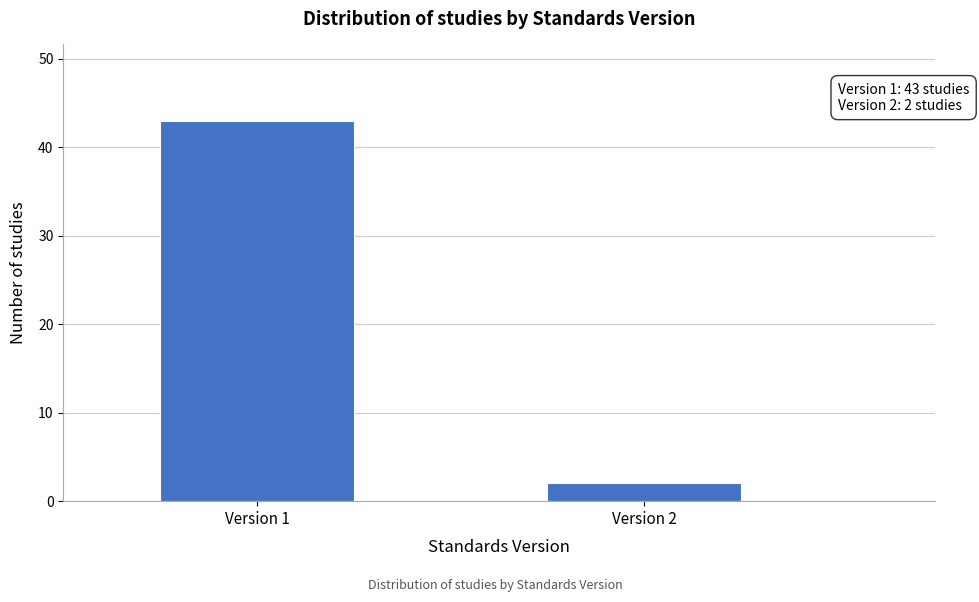

Reading left to right, transcribe all the data shown in this chart.

43	2